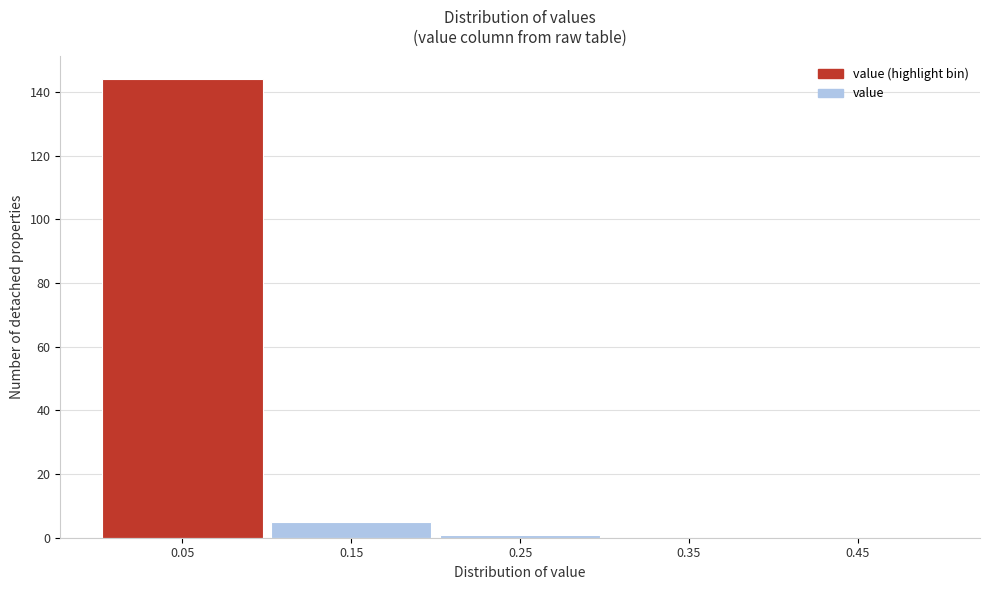

Reading right to left, what are all the values shown in this chart?

0.45=0	0.35=0	0.25=1	0.15=5	0.05=144